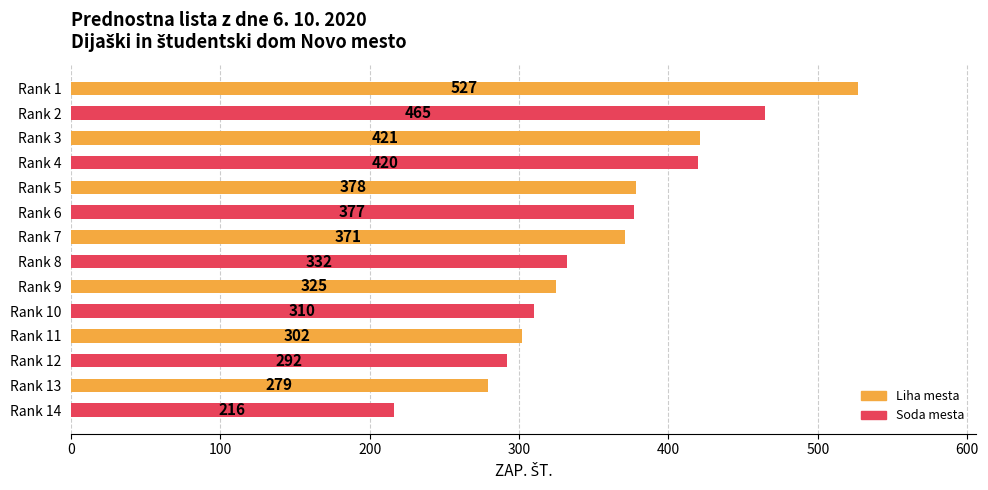

What is the value of the 3rd bar from the top?

421